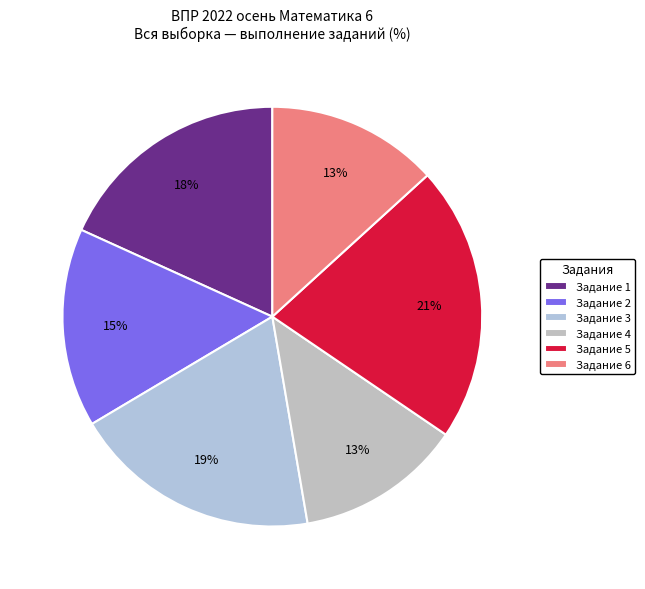

Which slice is the smallest?

13